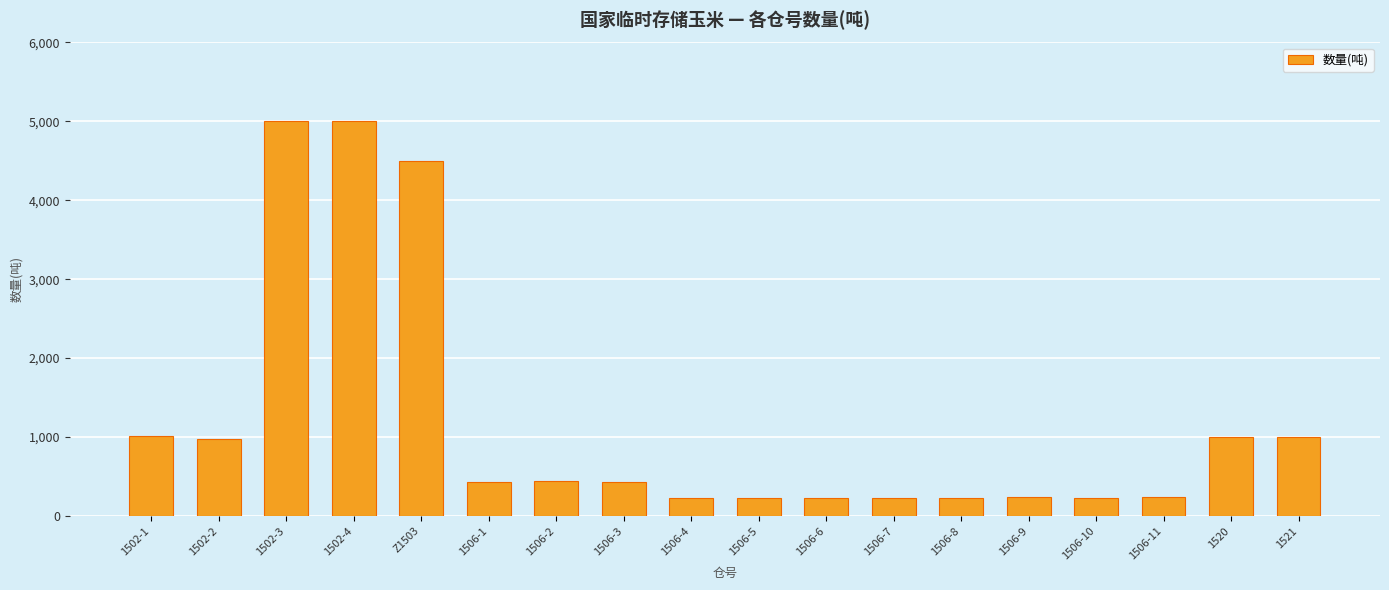

Is it true that the value at 1506-5 is 230?

True